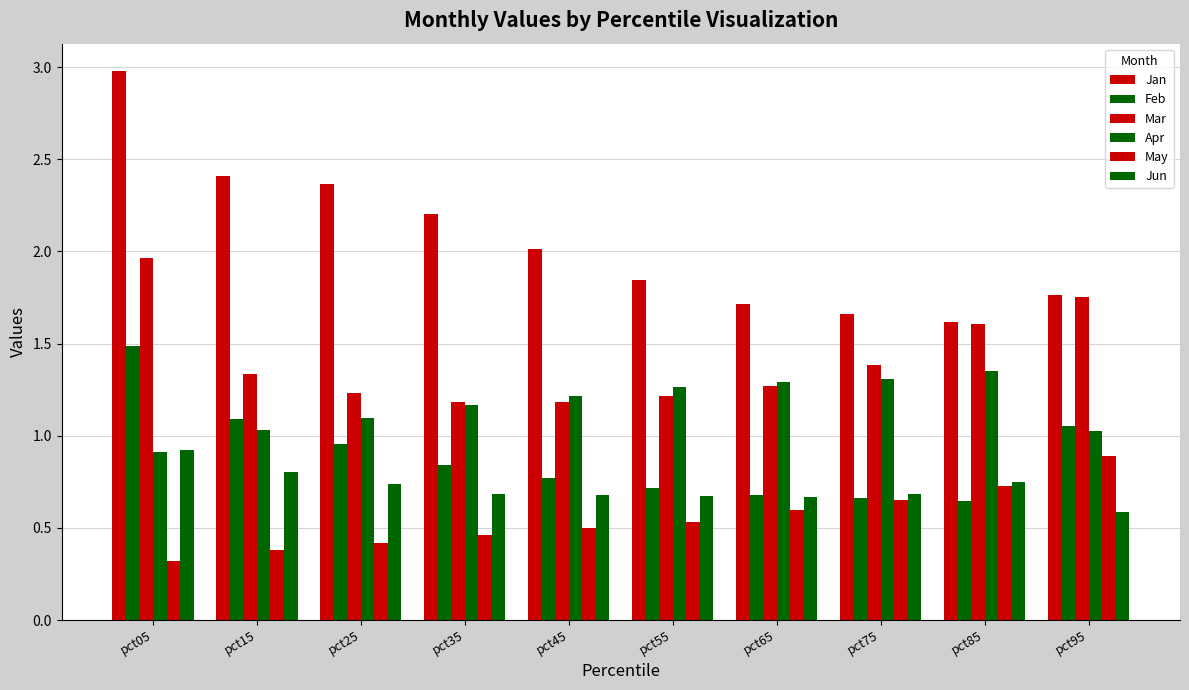

What is the minimum value for Apr?

0.9